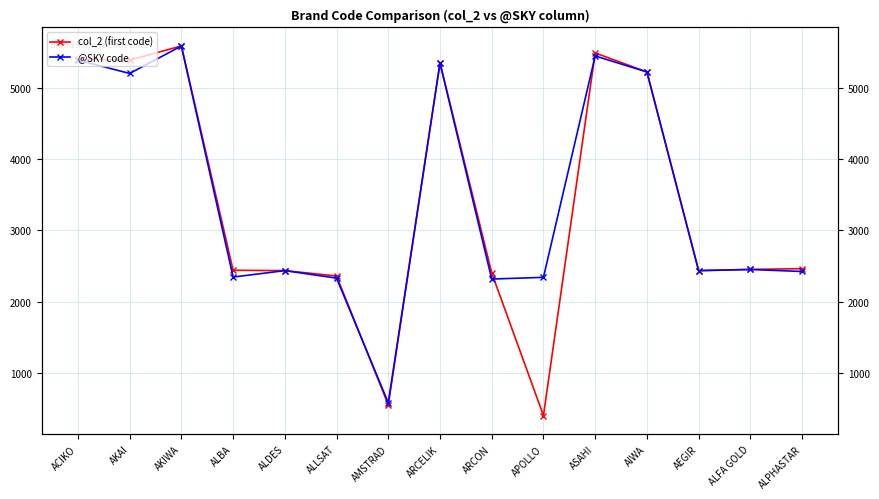

Where is the first local maximum for col_2 (first code)?

AKIWA